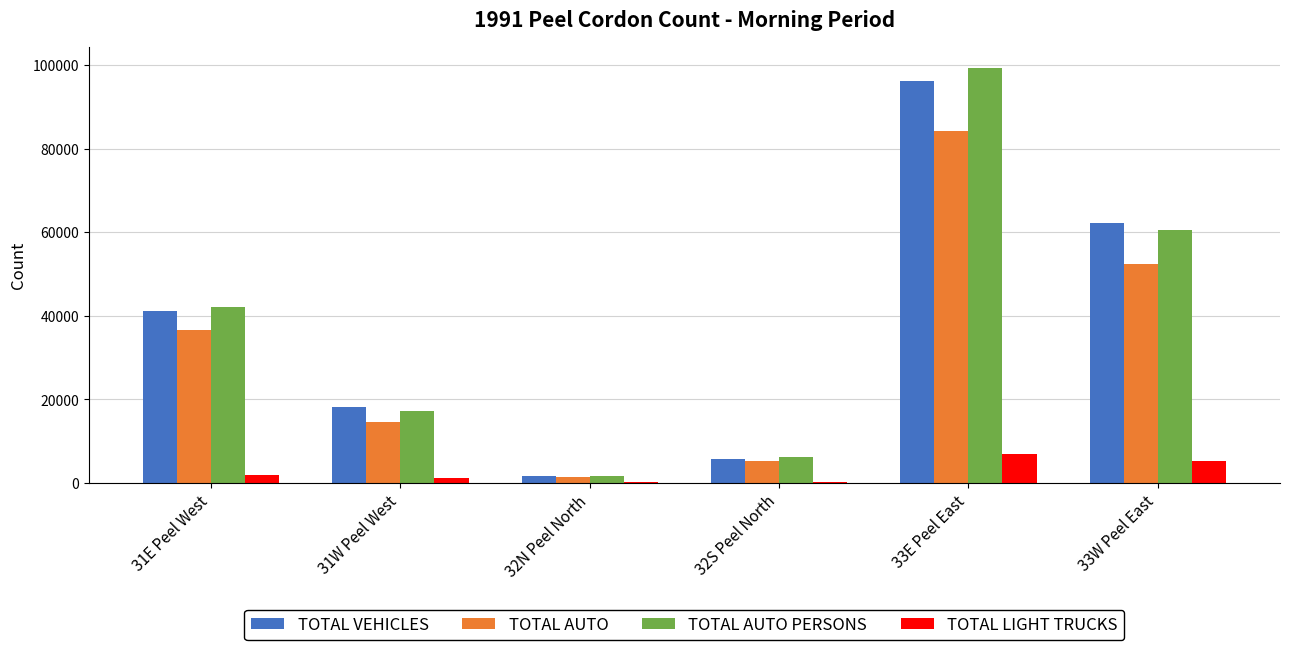

Are the bars grouped side by side (vs. stacked)?

Yes